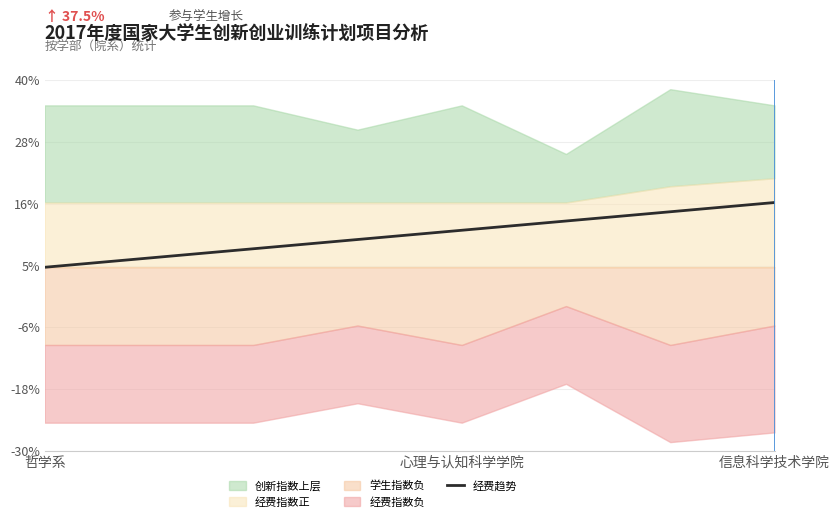

True or false: there are more than 0 points higher than both neighbors.

False